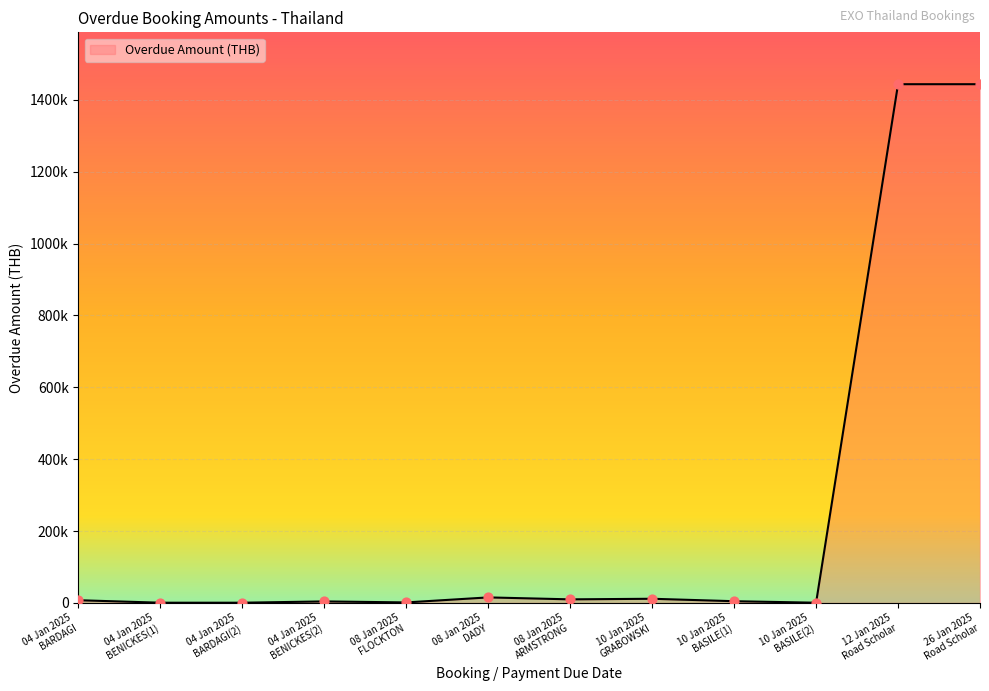

Between 08 Jan 2025
FLOCKTON and 08 Jan 2025
ARMSTRONG, which is larger?

08 Jan 2025
ARMSTRONG